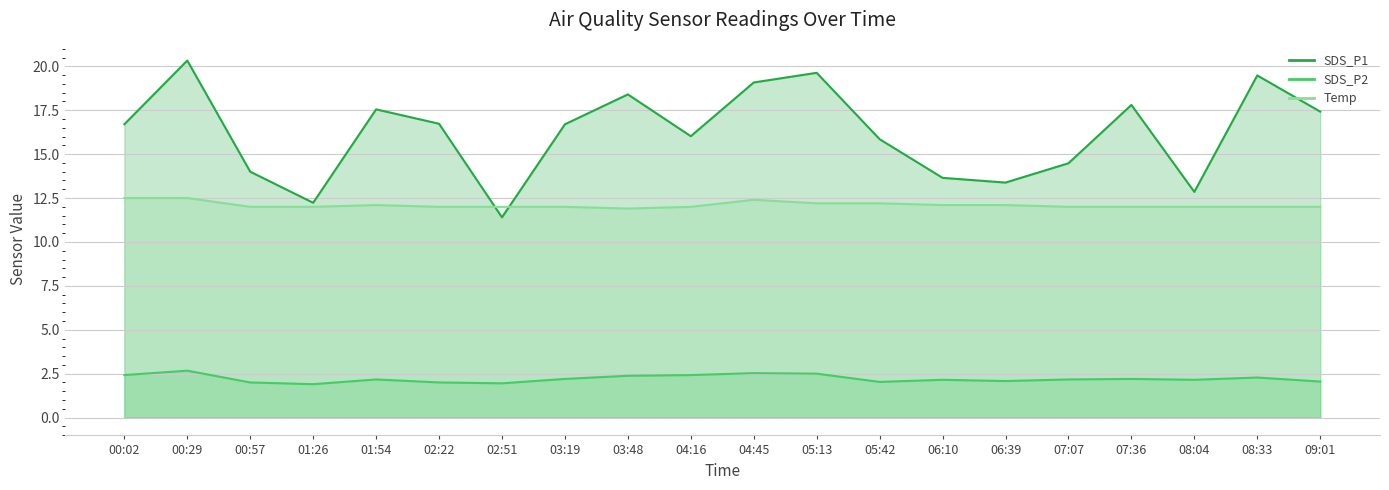

In SDS_P1, how many points are higher than both neighbors (excluding endpoints)?

6